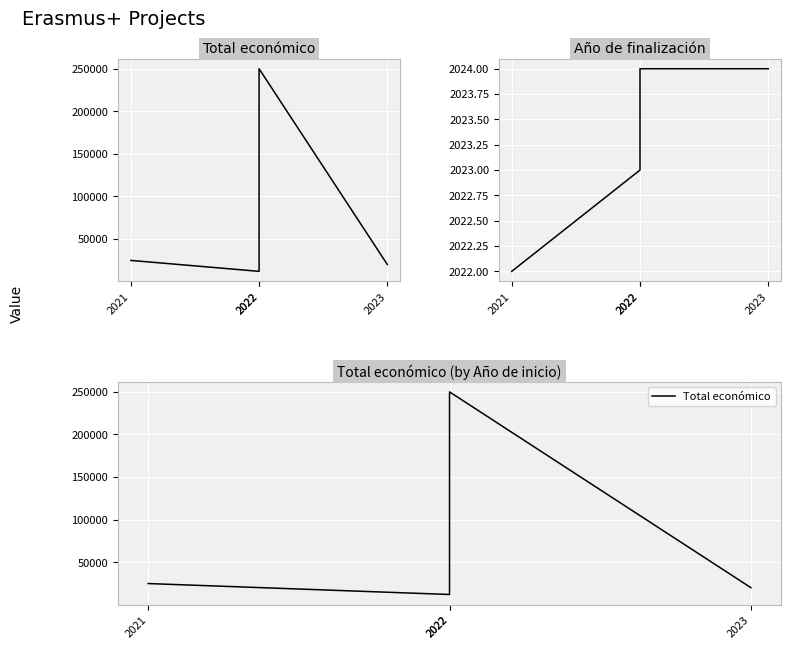

Count the number of categories in the chart.

4